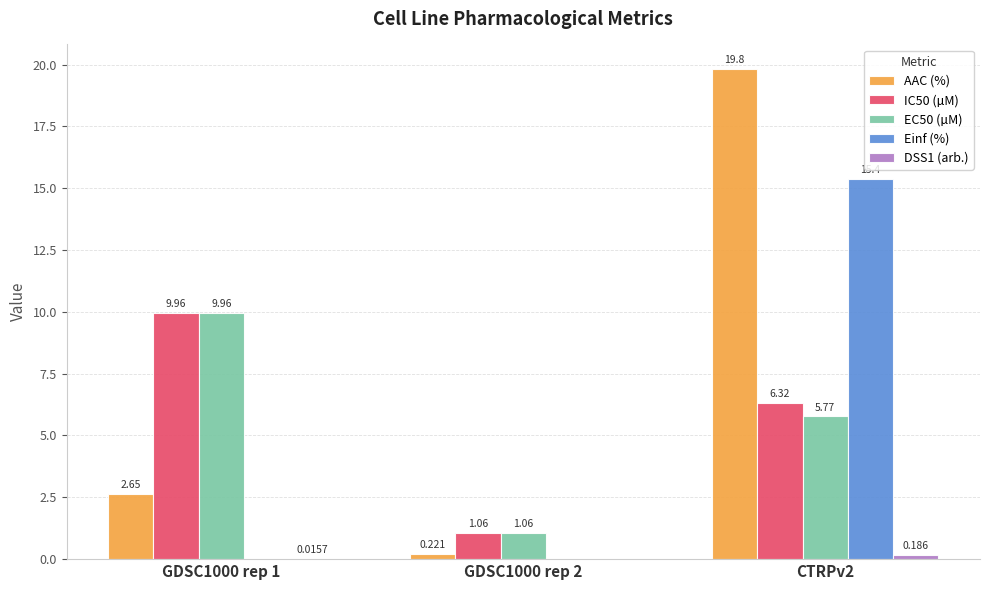

Which series has the largest total across all categories?

AAC (%)